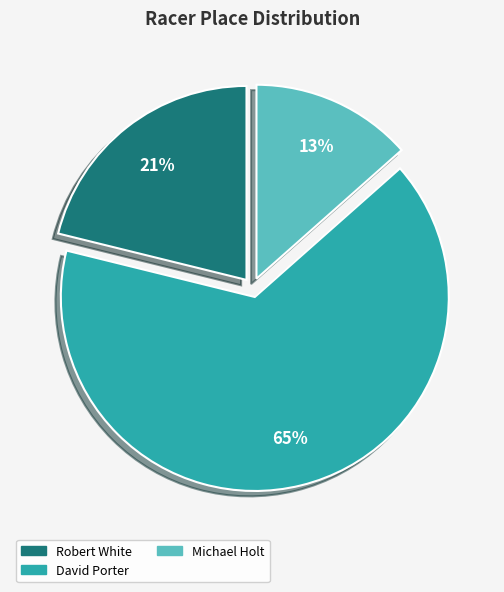

Is there any slice that represents more than half of the pie?

Yes